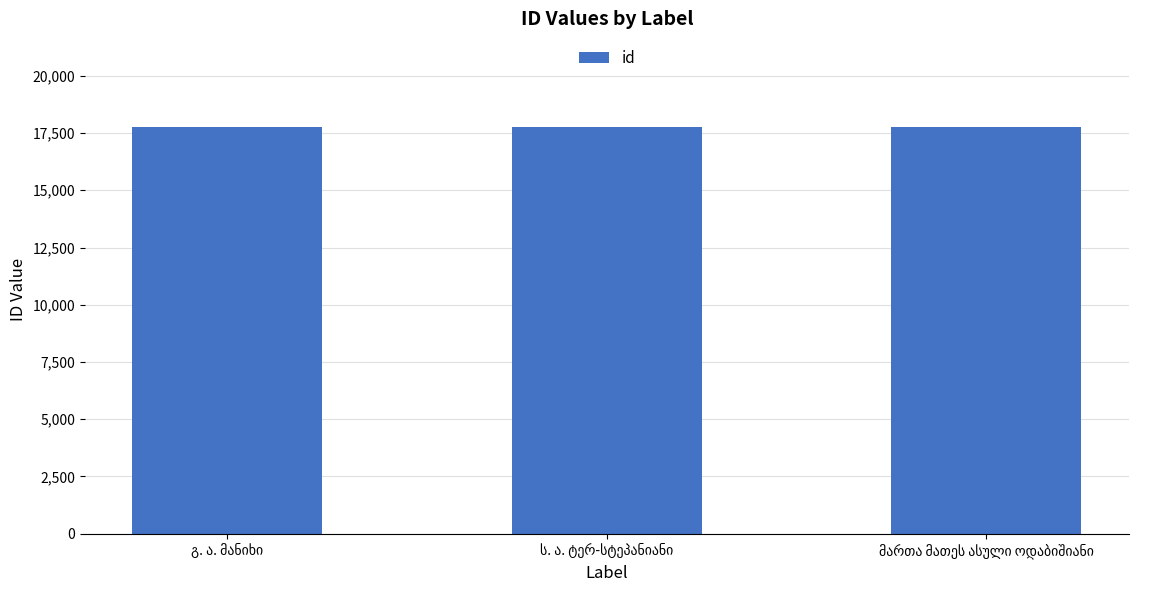

What is the maximum value shown in the chart?

17758